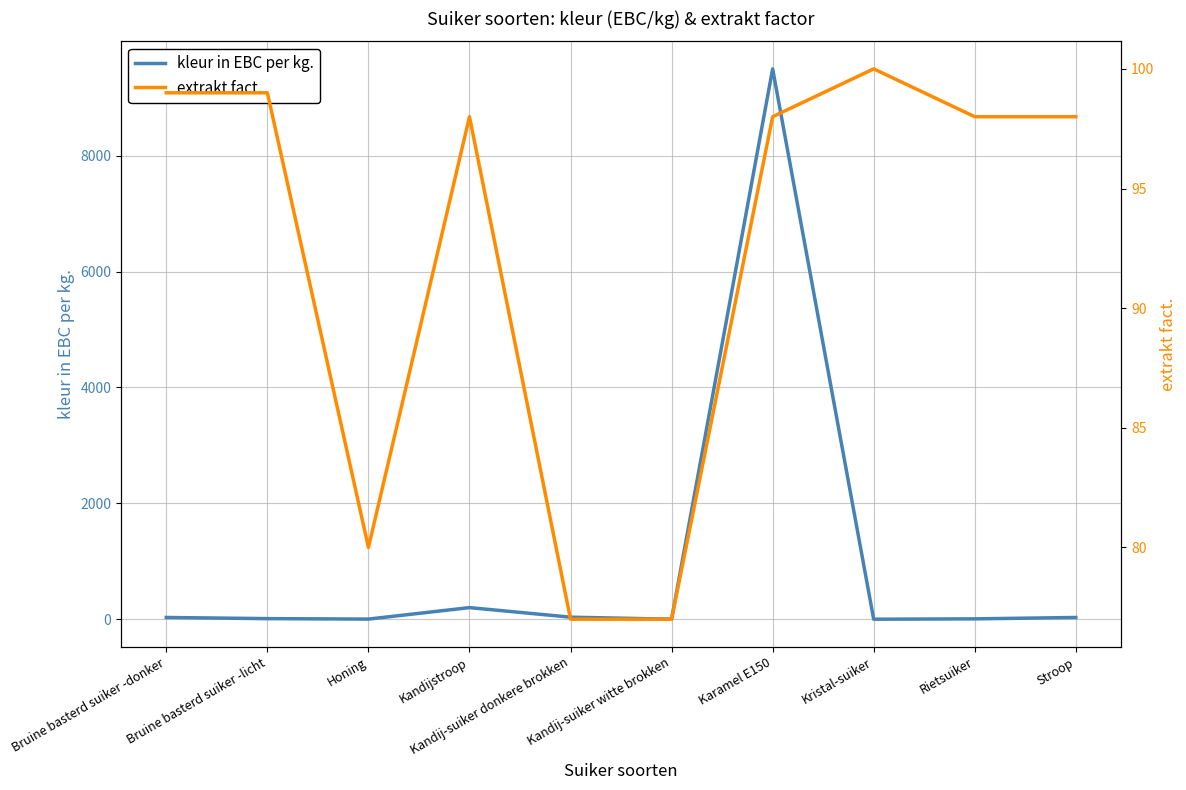

Rank the series at Kandij-suiker witte brokken from lowest to highest value.

kleur in EBC per kg., extrakt fact.